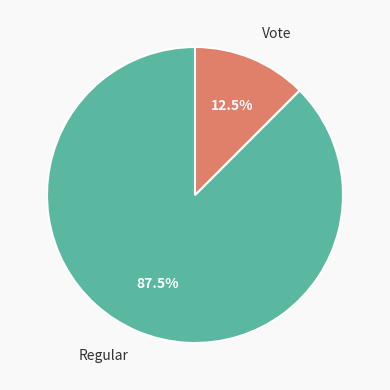

Which slice is the largest?

Regular